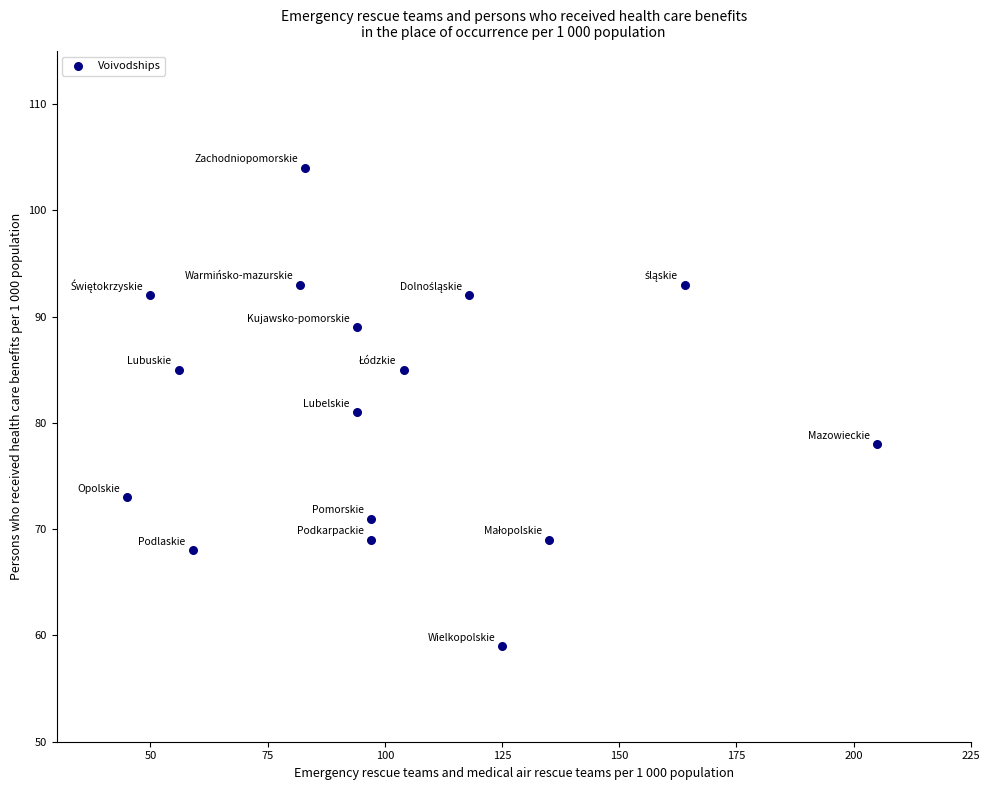

What is the range of X values (max minus min)?

160